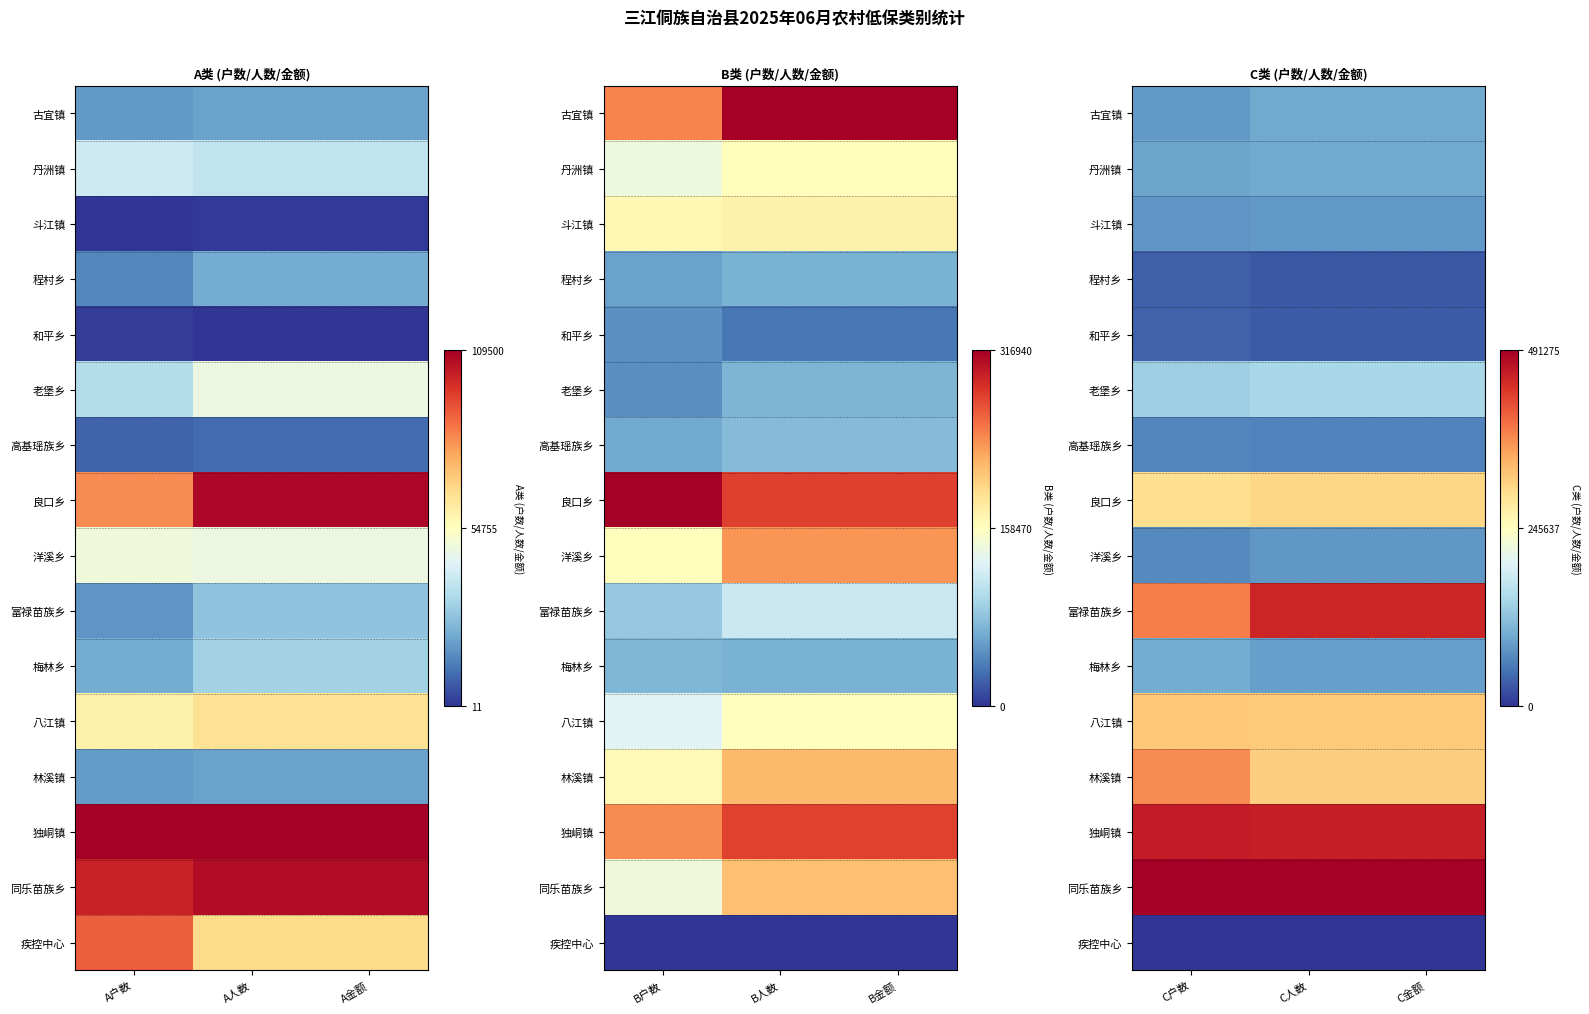

Between A金额 and A人数, which is larger?

A金额